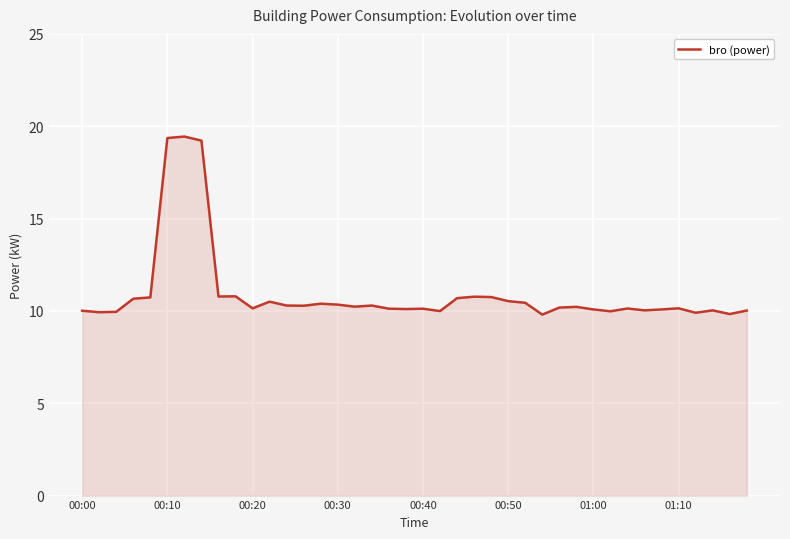

What is the smallest value displayed?

9.8